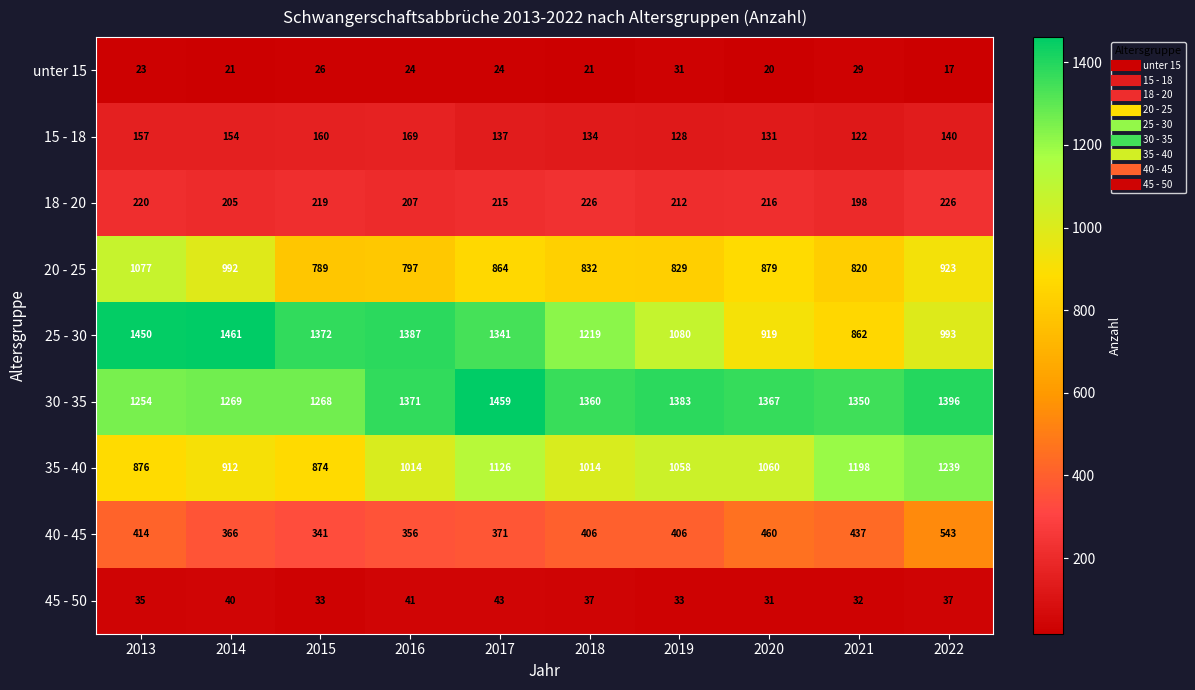

What is the sum of all 25 - 30 values?

12084